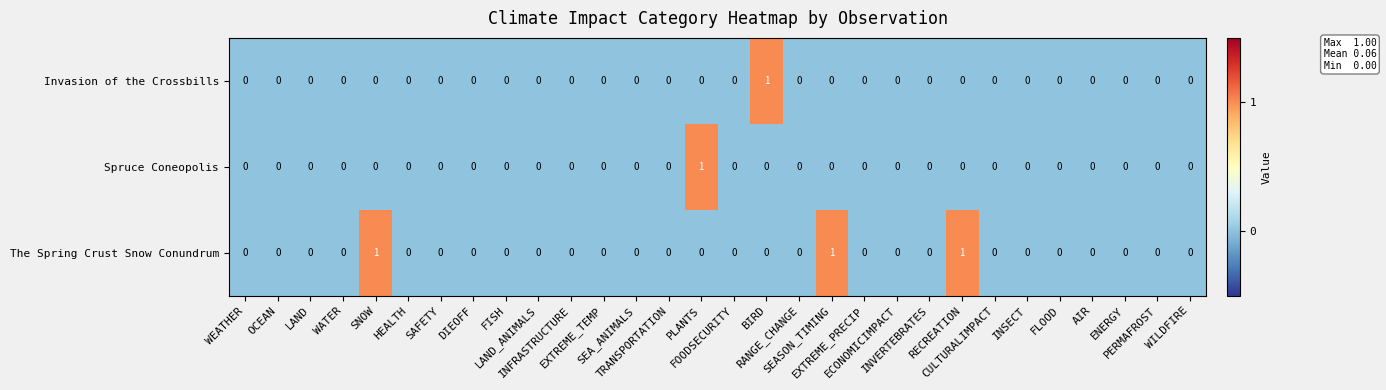

Count the number of data series in this chart.

3